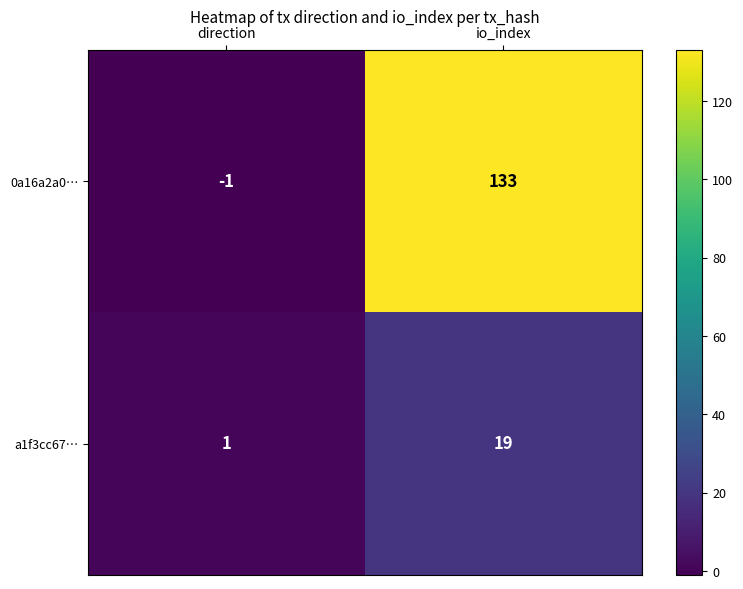

How many data points does each series have?

2